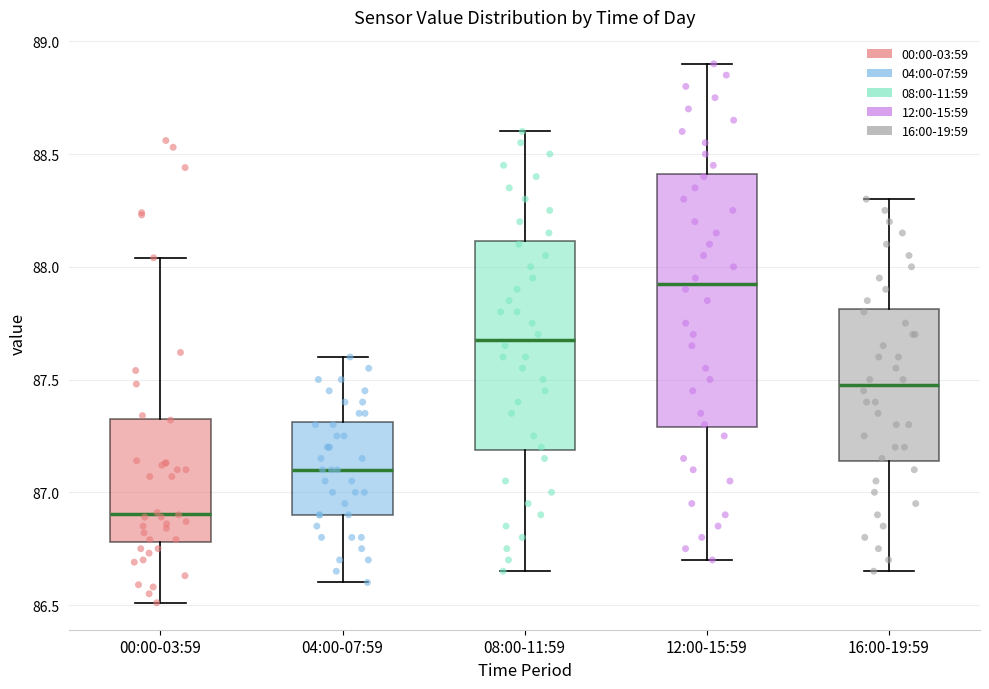

Comparing the boxes themselves (not the whiskers), which one is the tallest?

12:00-15:59